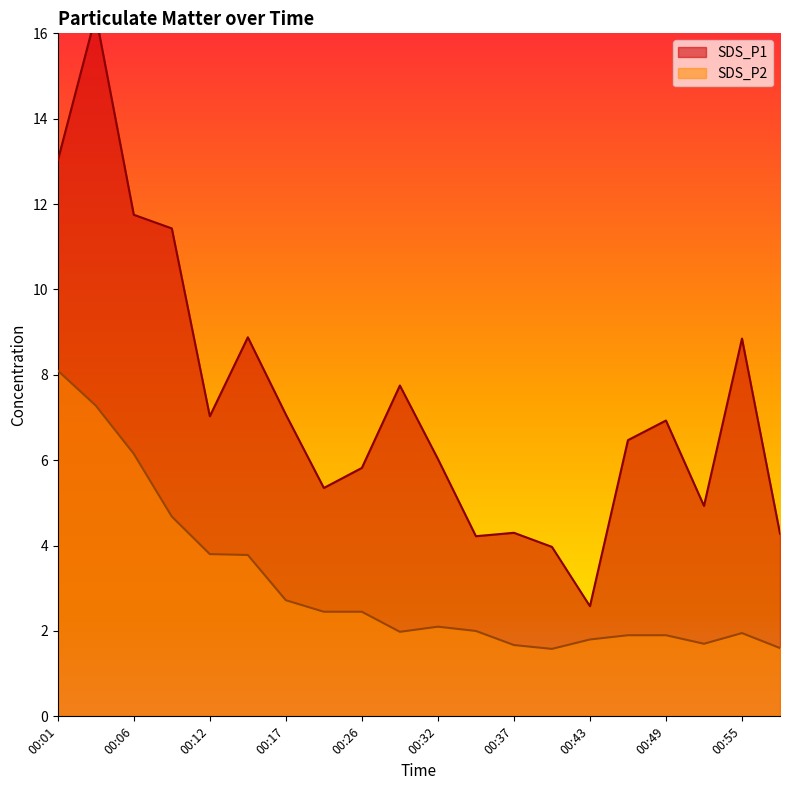

True or false: SDS_P2 and SDS_P1 intersect in this chart.

False